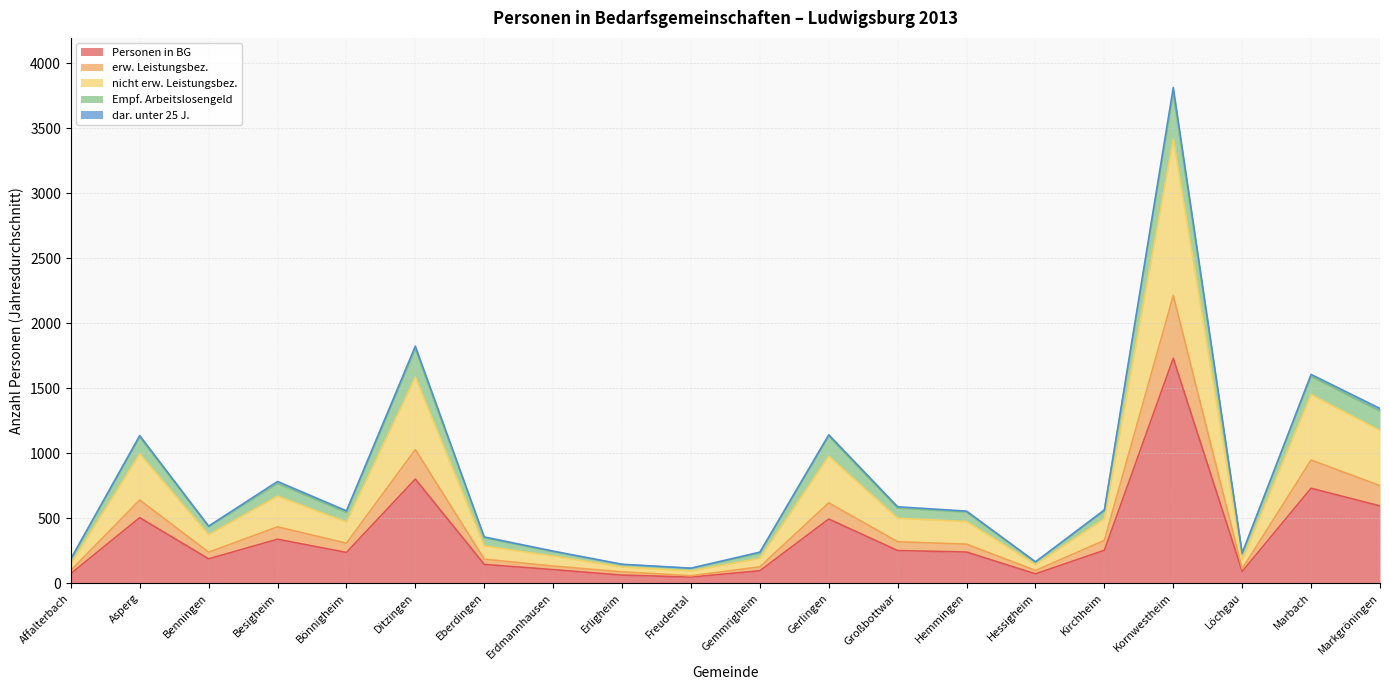

What is the maximum value shown in the chart?

3813.3